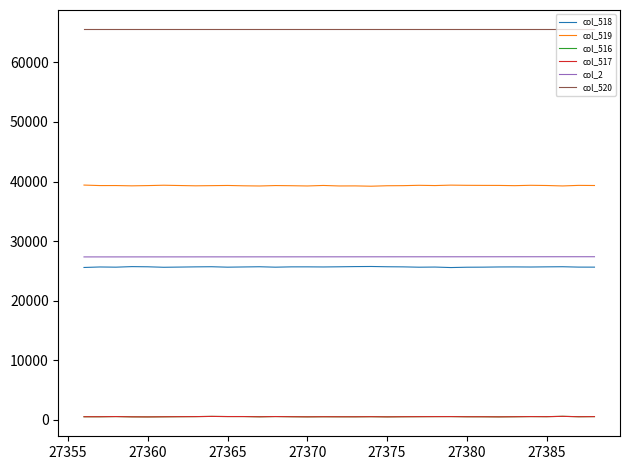

What is the maximum value shown in the chart?

65535